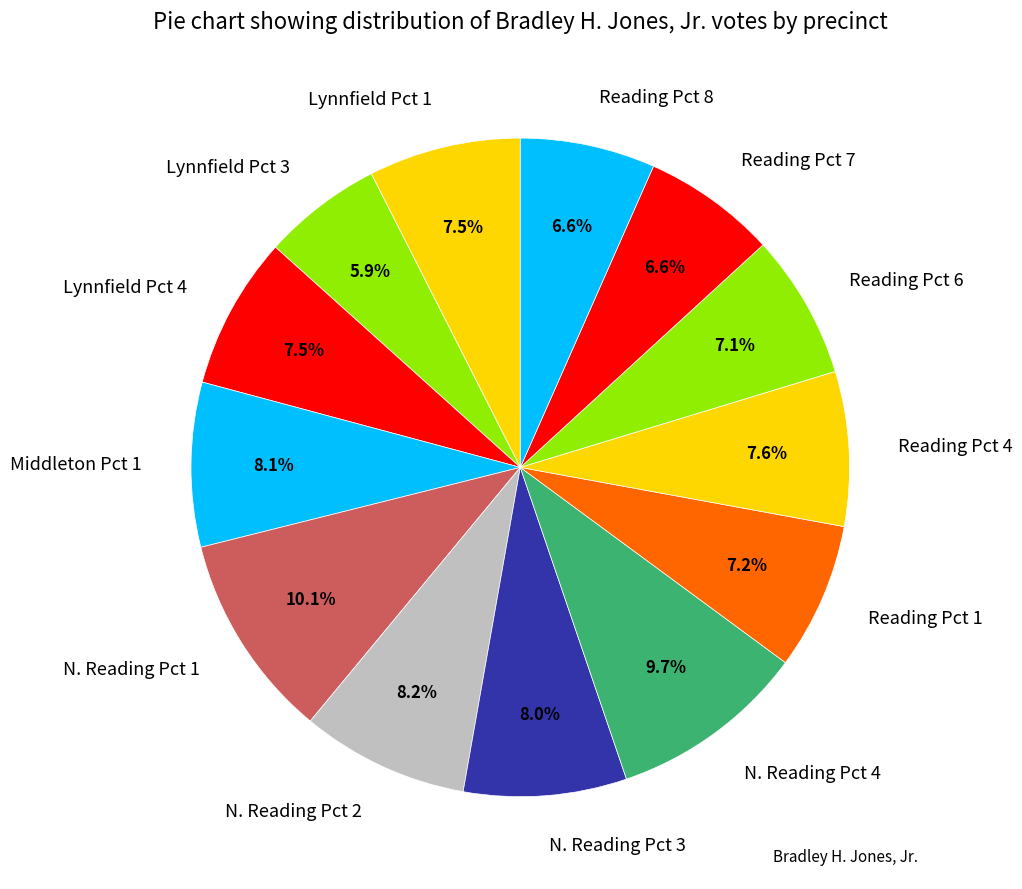

Do Lynnfield Pct 4 and Reading Pct 1 together represent more than half of the pie?

No